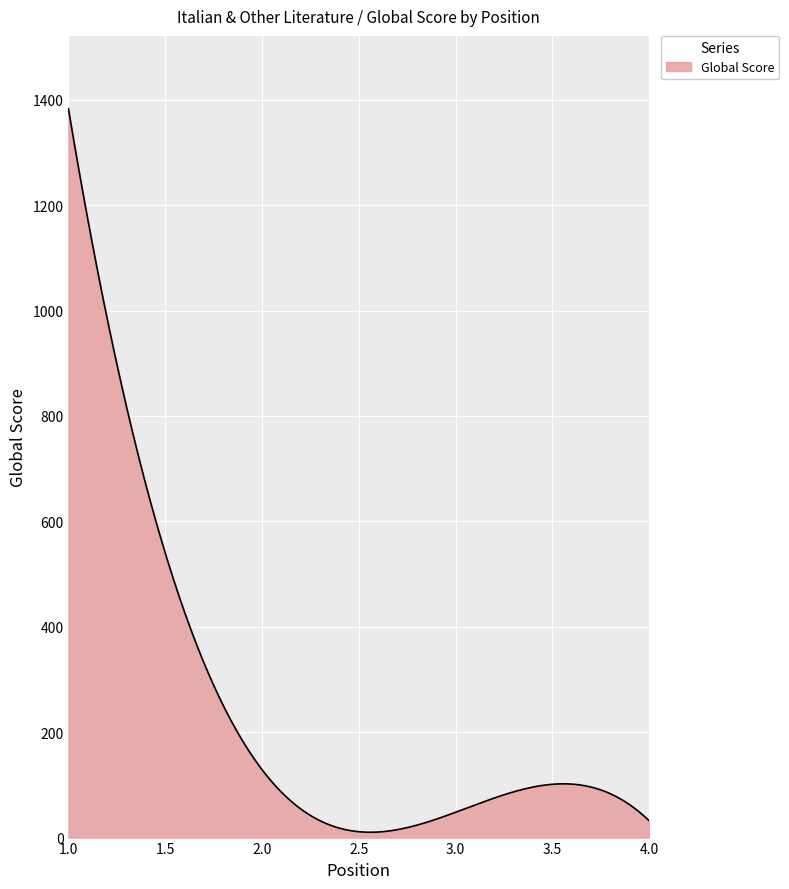

What is the maximum value shown in the chart?

1383.0